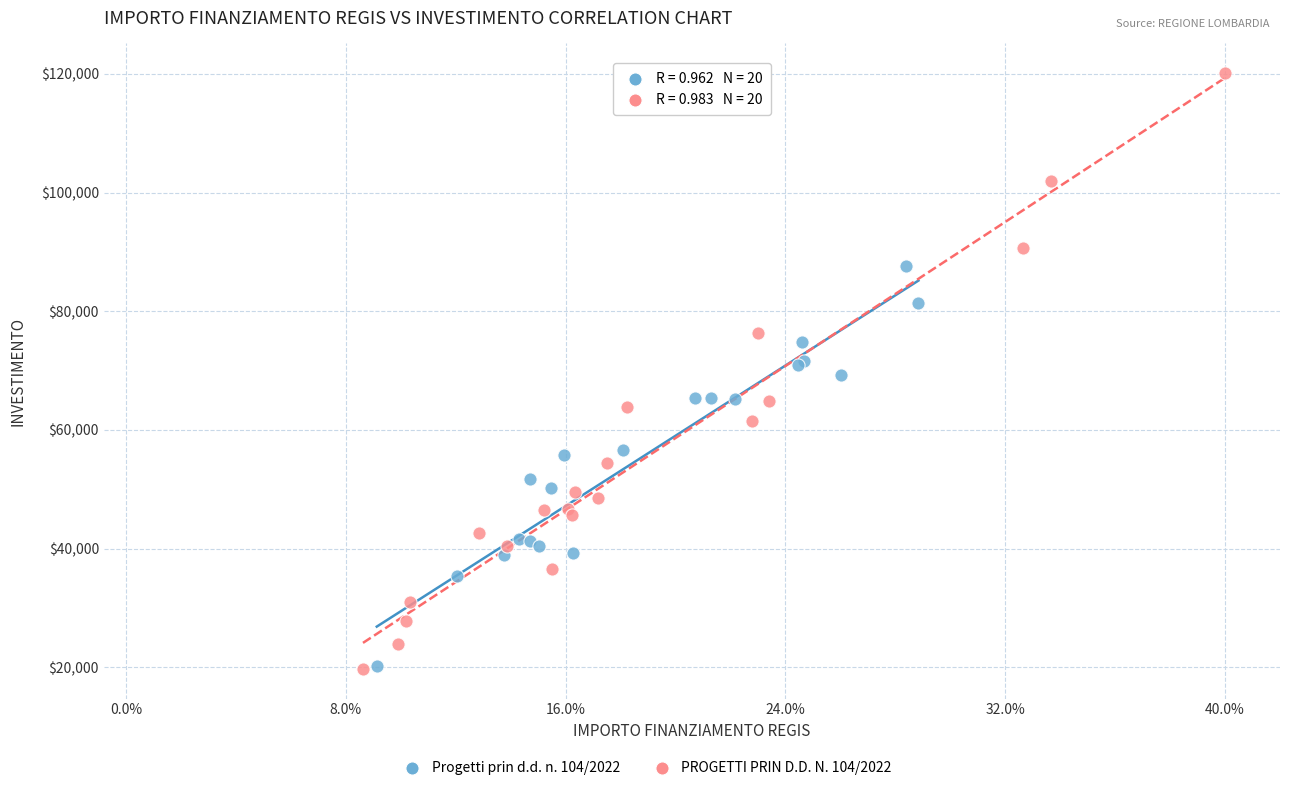

Which series reaches the maximum Y coordinate?

PROGETTI PRIN D.D. N. 104/2022